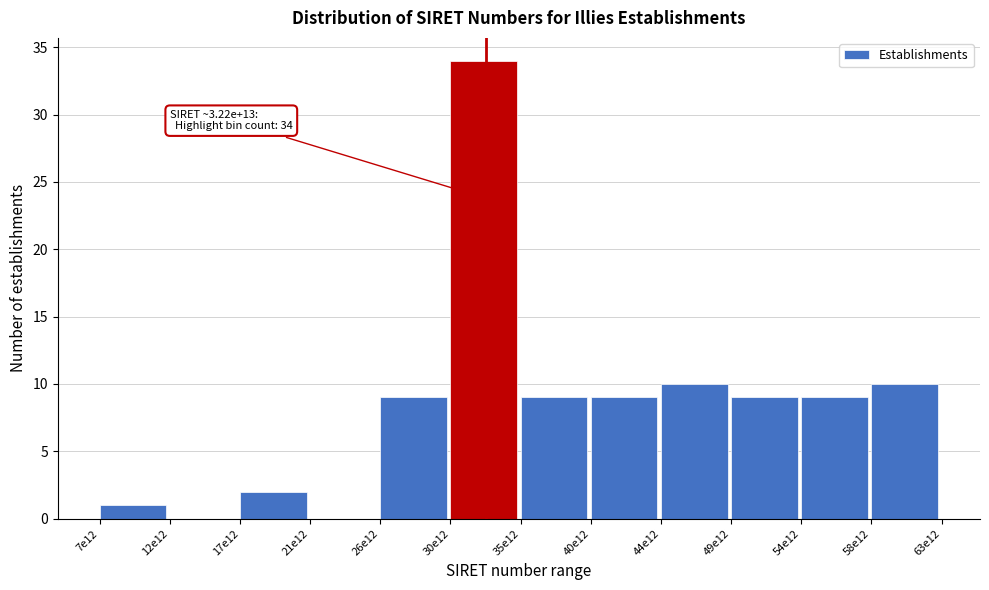

Reading left to right, transcribe all the data shown in this chart.

7e12=1	12e12=0	17e12=2	21e12=0	26e12=9	30e12=34	35e12=9	40e12=9	44e12=10	49e12=9	54e12=9	58e12=10